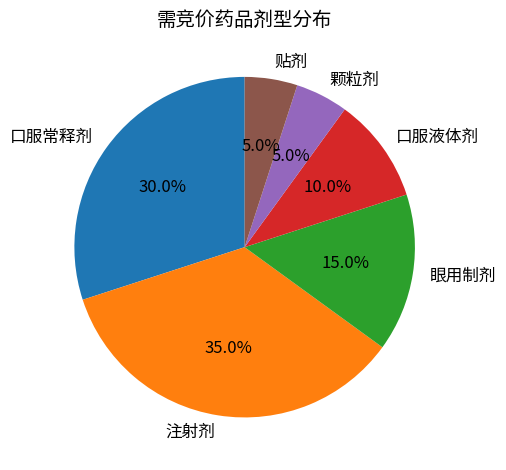

To the nearest percent, what is the difference between the largest and smallest slice percentages?

30%